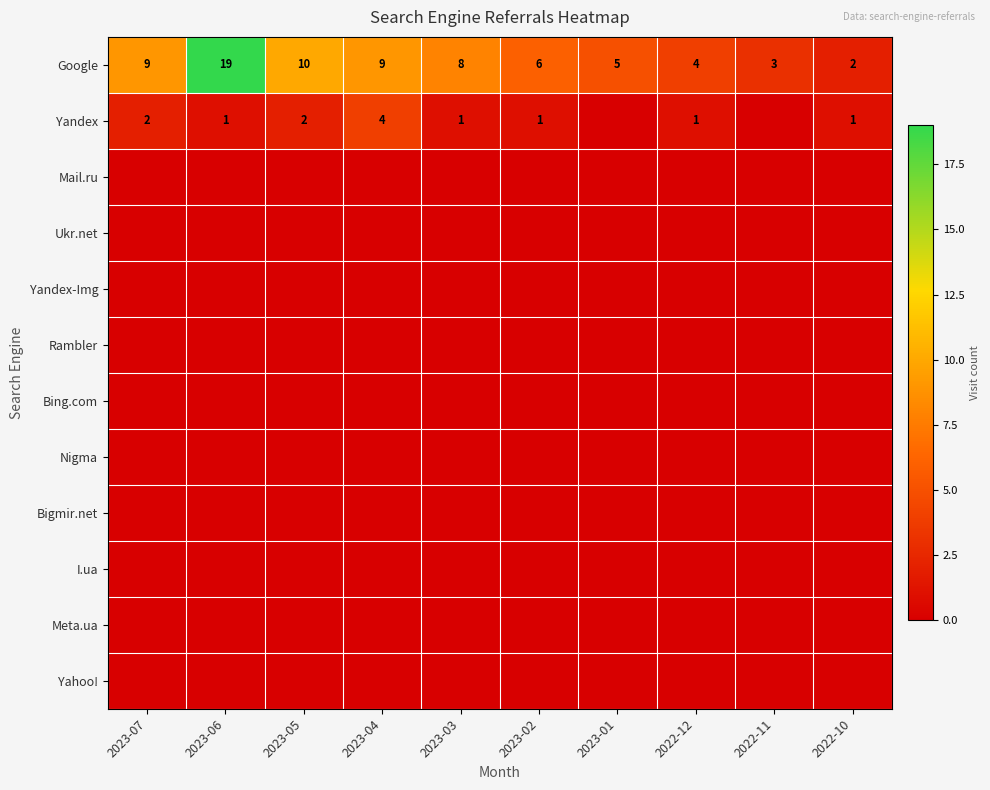

Where is Google nearest to the value 10?

2023-05